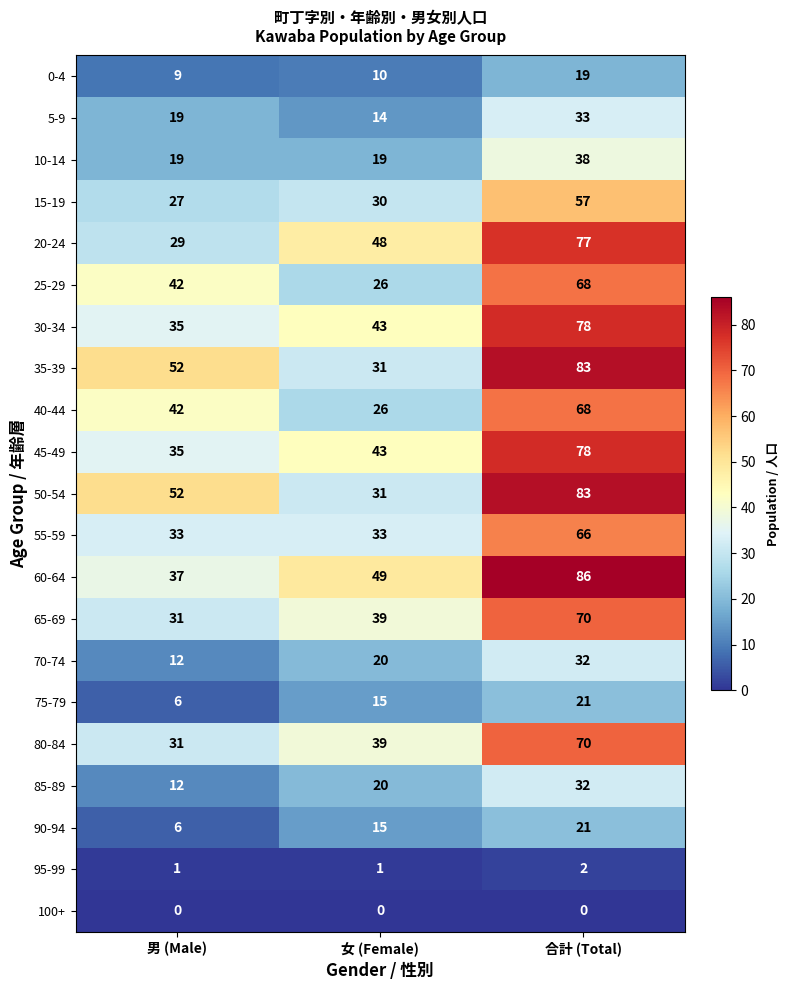

What is the difference between the maximum and minimum values in the 85-89 series?

20